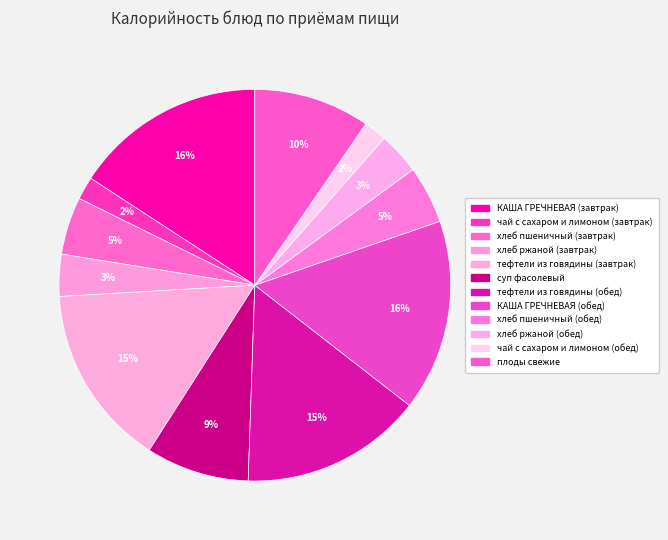

What is the smallest slice in the pie chart?

чай с сахаром и лимоном (завтрак)